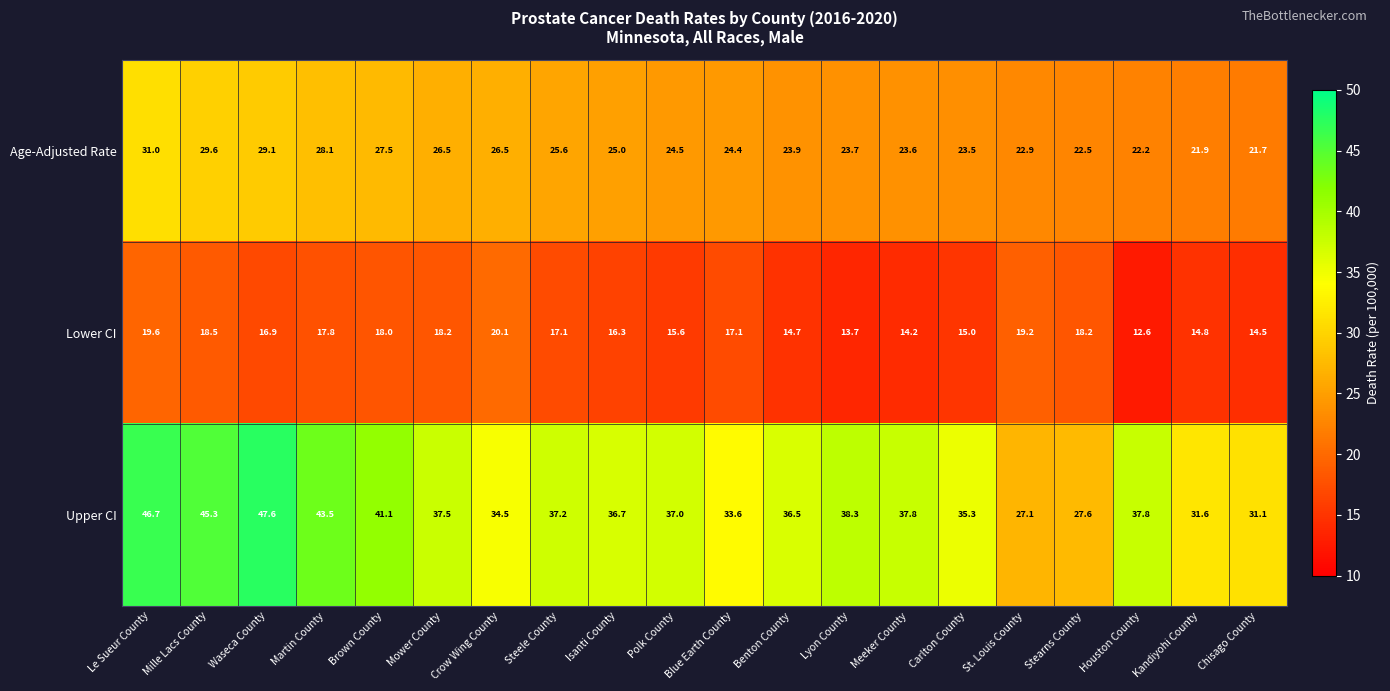

Rank the series by their average value, from lowest to highest.

Lower CI, Age-Adjusted Rate, Upper CI